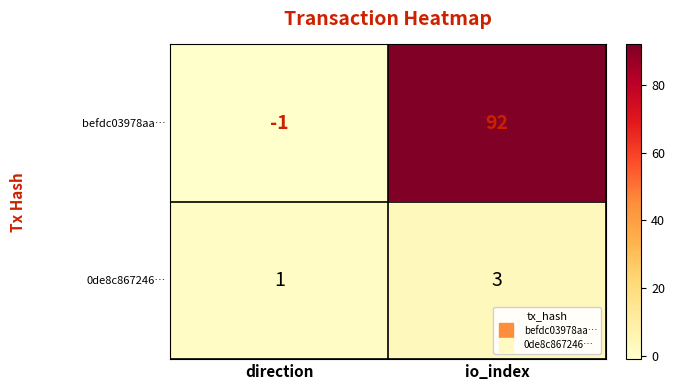

Where is 0de8c867246… nearest to the value 2?

direction